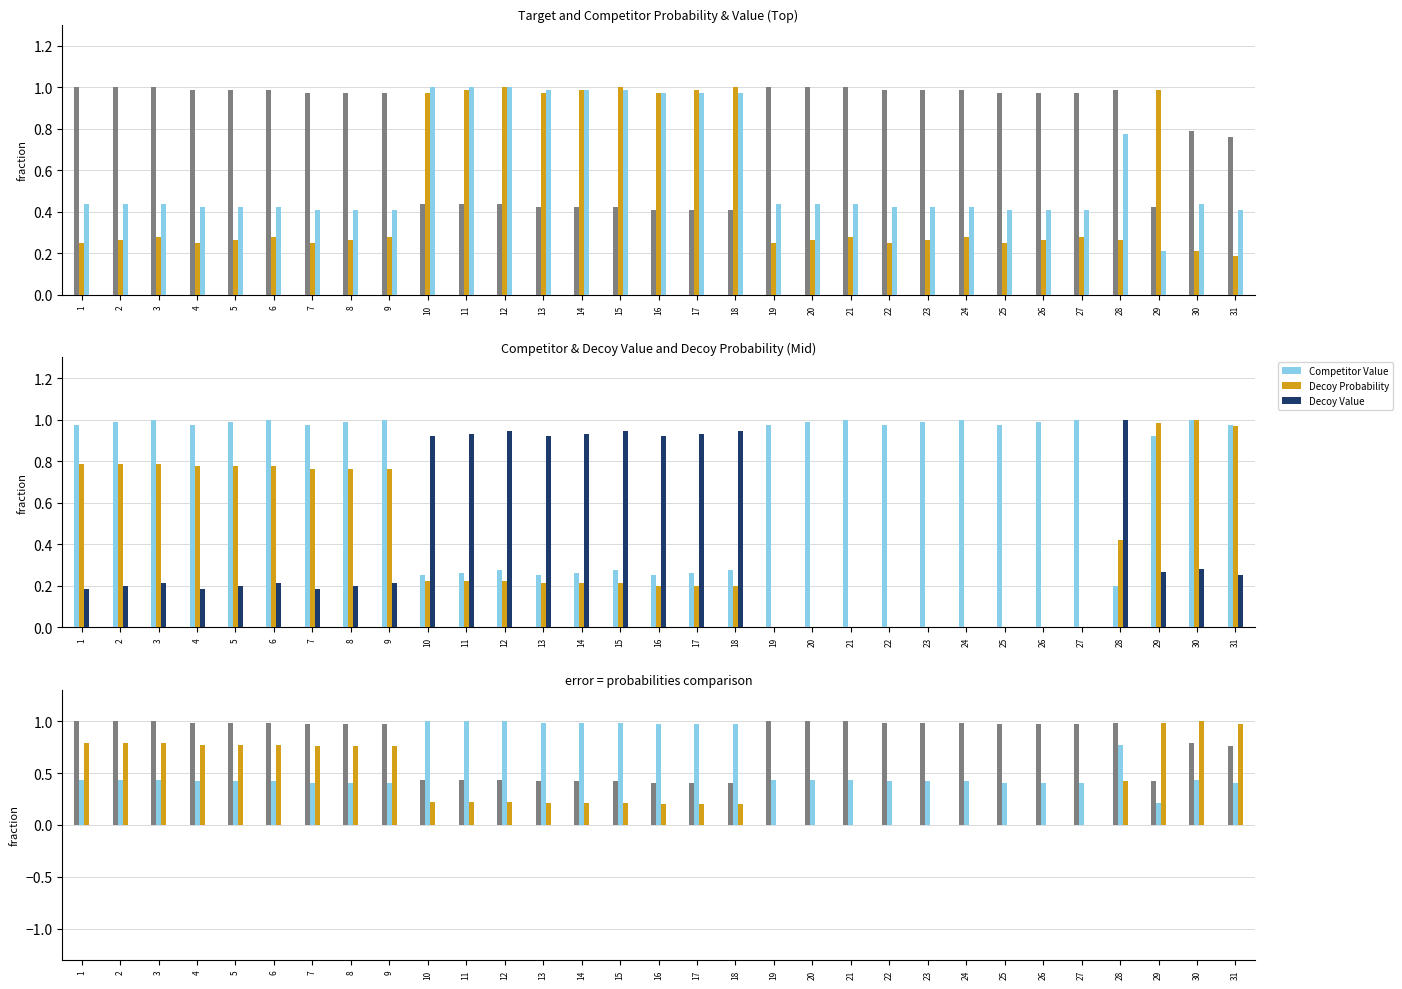

Which category has the highest value across all series?

1